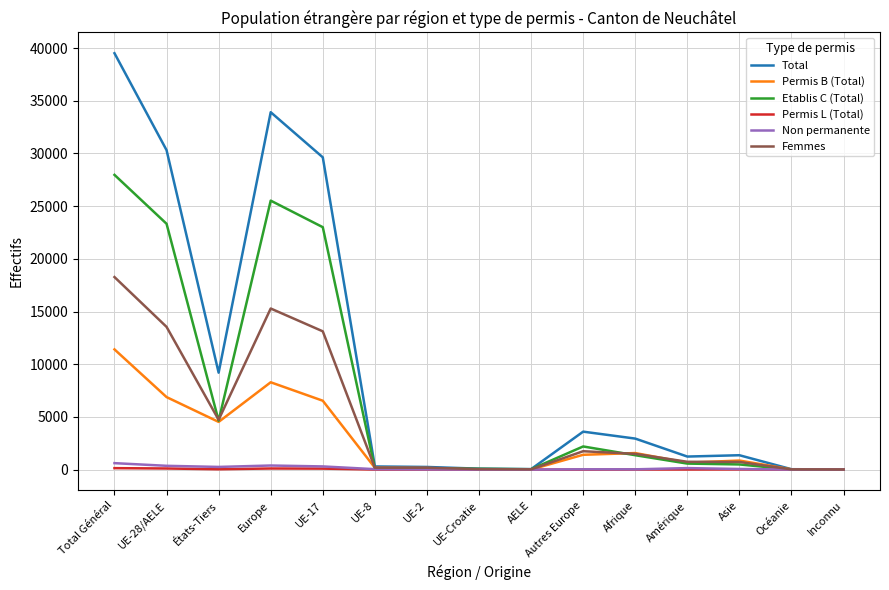

Which series has the largest range (max minus min)?

Total